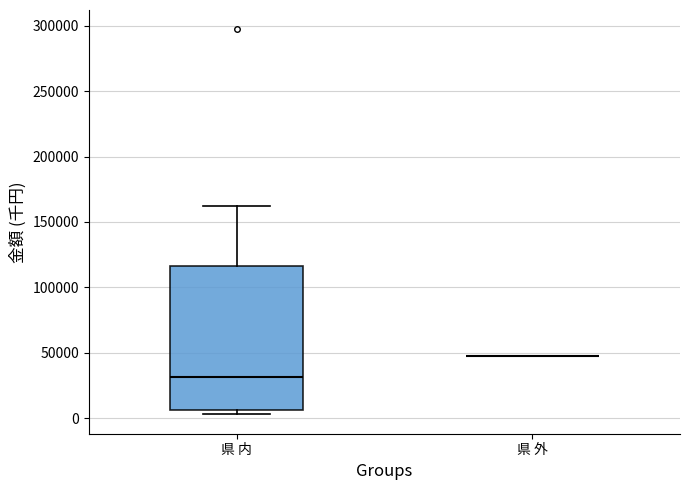

Reading left to right, transcribe this box plot: for each box, give where its median line is, the range the box spans, and where its two whiskers end, as read against the y-axis. The values are not printed on the chart, so give them approximately, as read against the axis.

県 内: median 30000, box 5000 to 115000, whiskers 5000 (just below the box's lower edge) to 160000
県 外: box collapsed to a line at 50000, whiskers 50000 to 50000